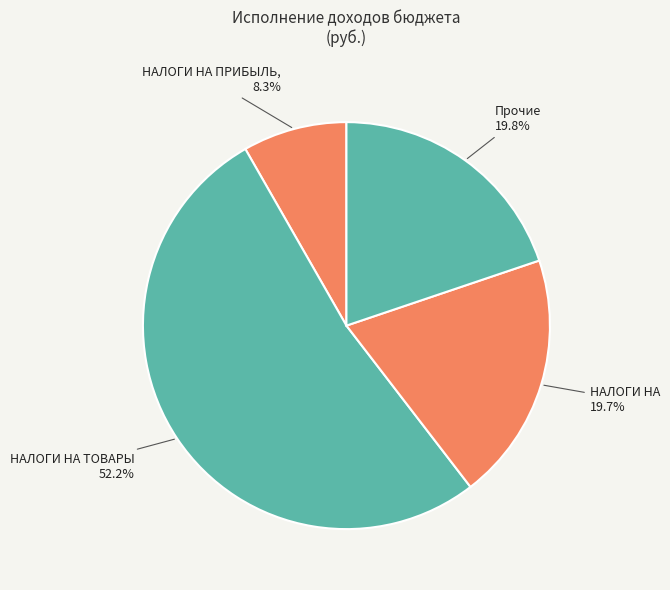

Which category has the smallest portion of the pie?

НАЛОГИ НА ПРИБЫЛЬ, ДОХОДЫ